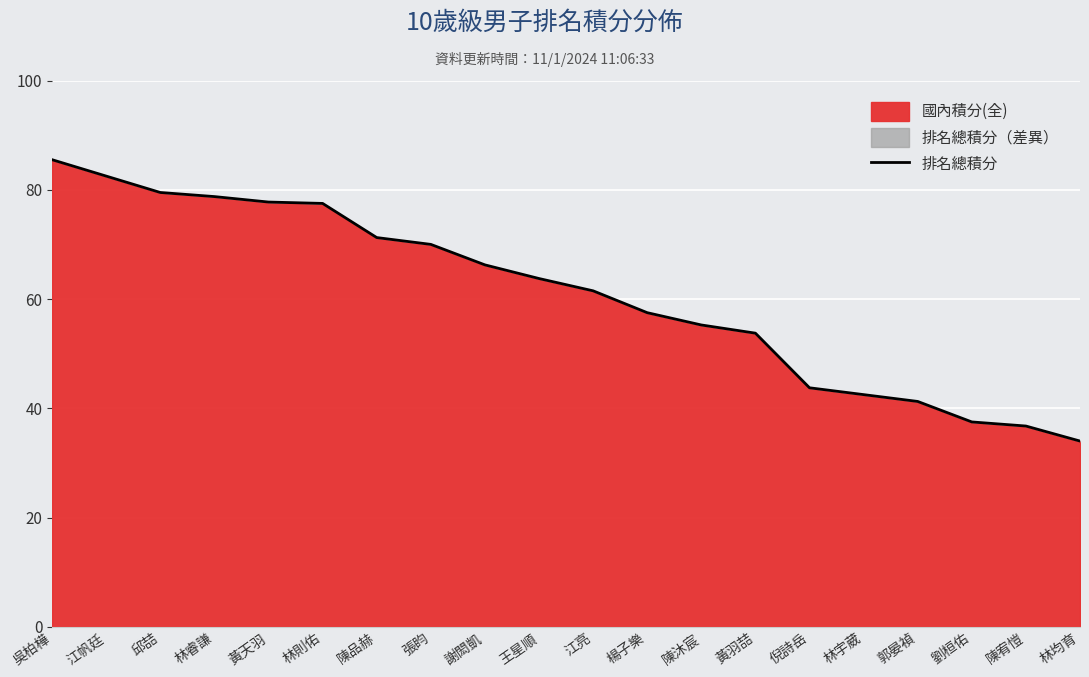

How many lines are shown in the chart?

1